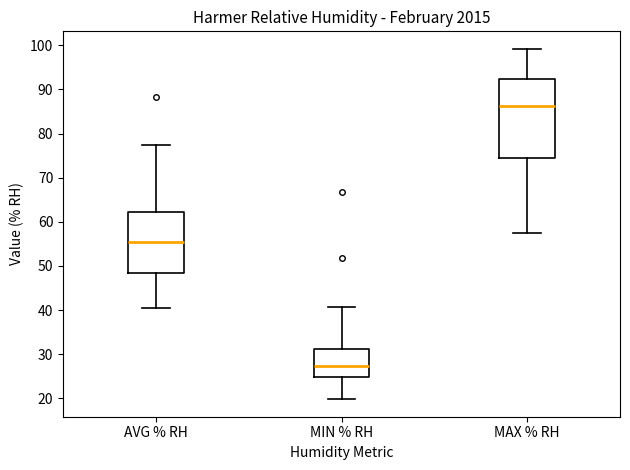

Which box's median line is the lowest?

MIN % RH